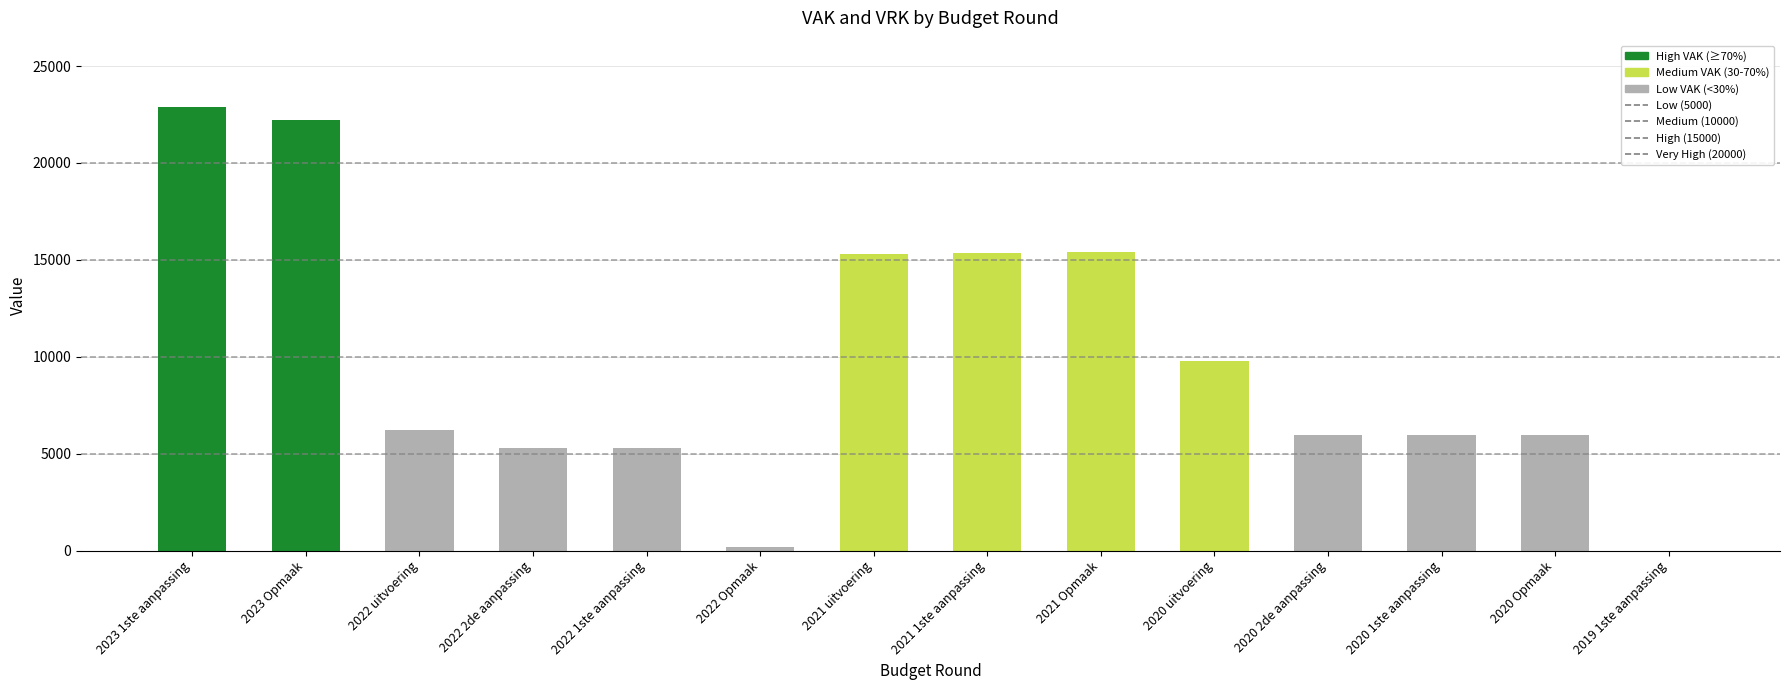

The value at 2023 1ste aanpassing is 31837. True or false?

False